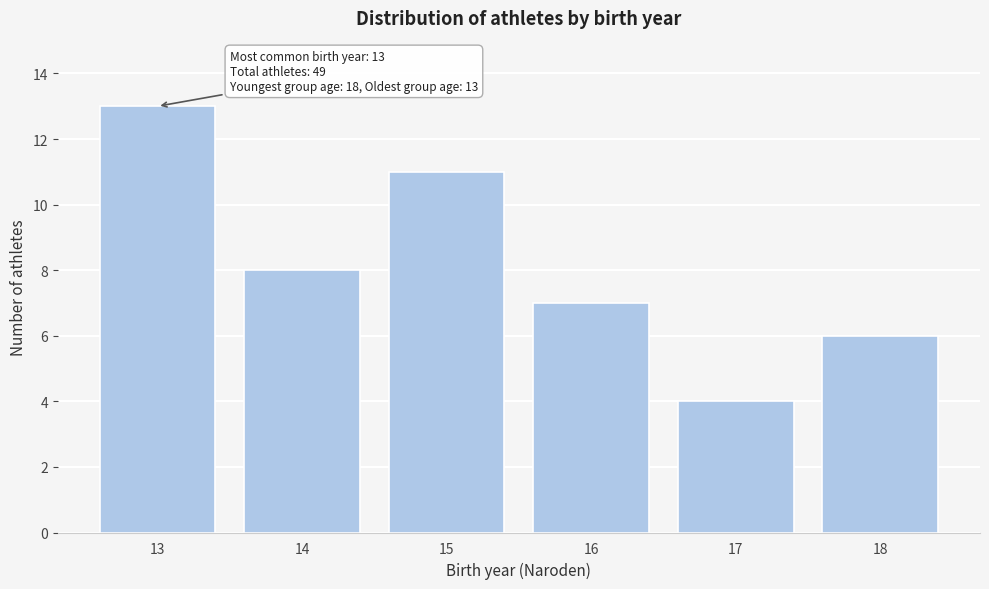

Reading left to right, transcribe all the data shown in this chart.

13=13	14=8	15=11	16=7	17=4	18=6